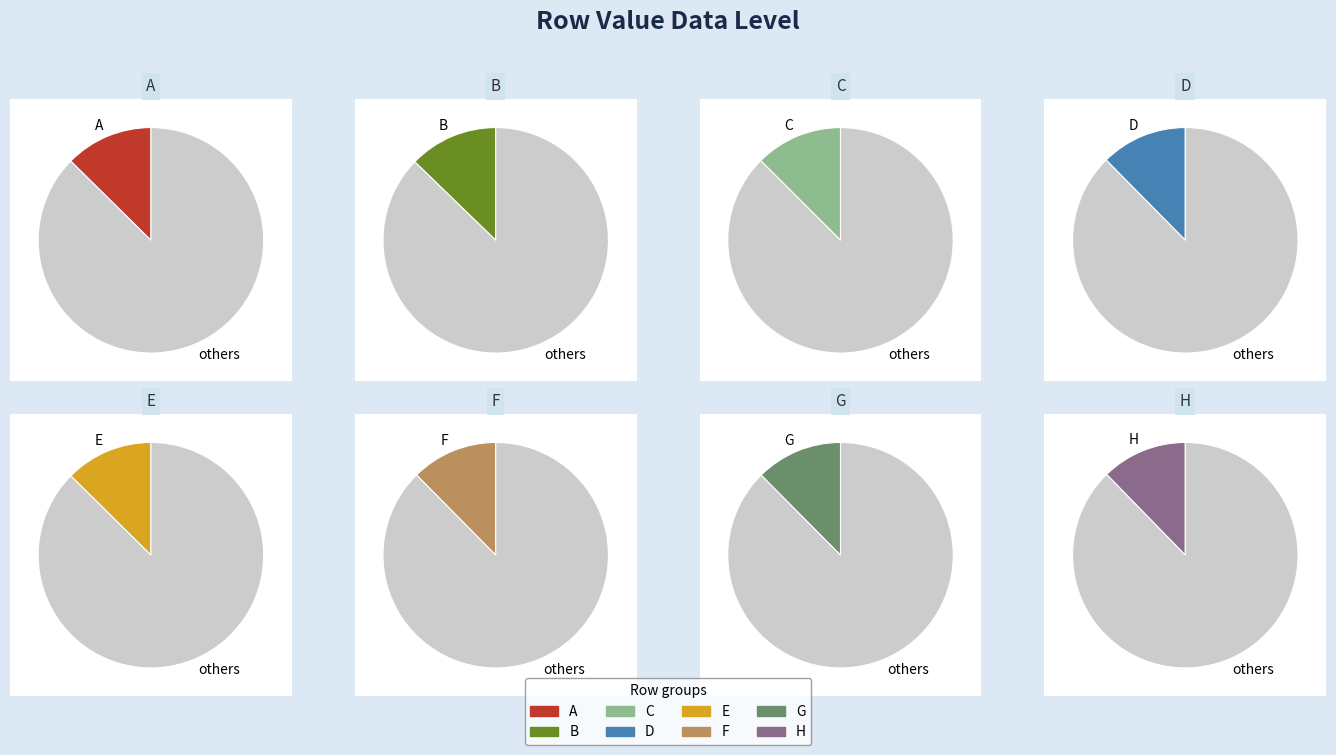

To the nearest percent, what percentage of the pie is D?

12%